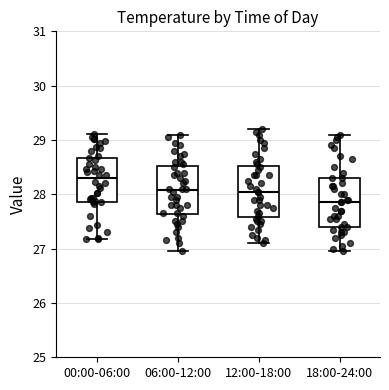

Reading left to right, read every box against the y-axis: the position of its median line, the range the box covers, and the ends of its whiskers. The values are not printed on the chart, so give them approximately, as read against the axis.

00:00-06:00: median 28.3, box 27.9 to 28.7, whiskers 27.2 to 29.1
06:00-12:00: median 28.1, box 27.6 to 28.5, whiskers 27.0 to 29.1
12:00-18:00: median 28.1, box 27.6 to 28.5, whiskers 27.1 to 29.2
18:00-24:00: median 27.9, box 27.4 to 28.3, whiskers 27.0 to 29.1